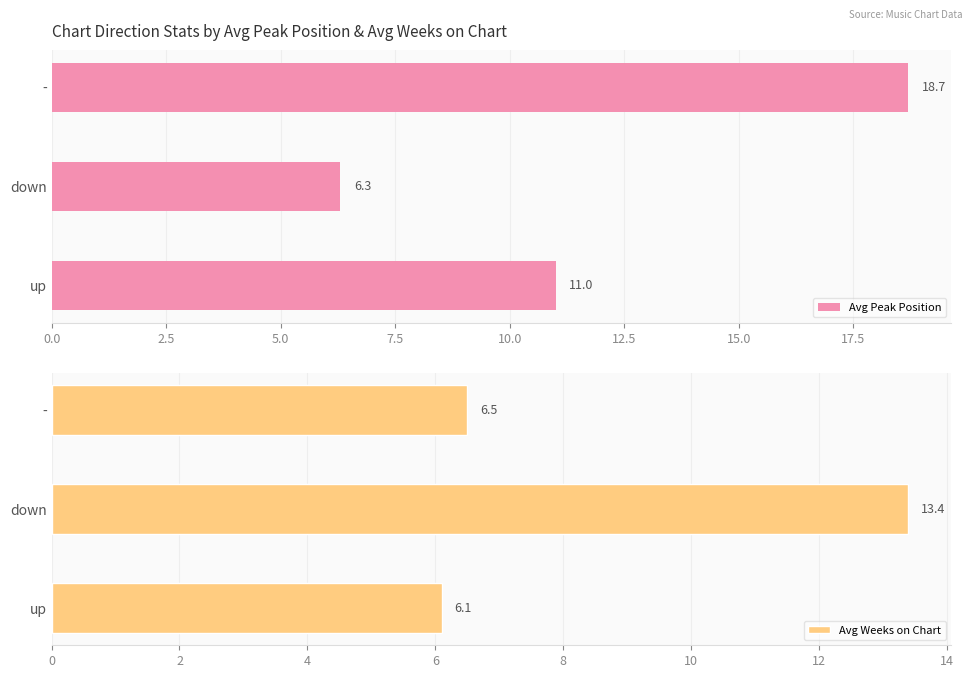

How many groups of bars are there?

3